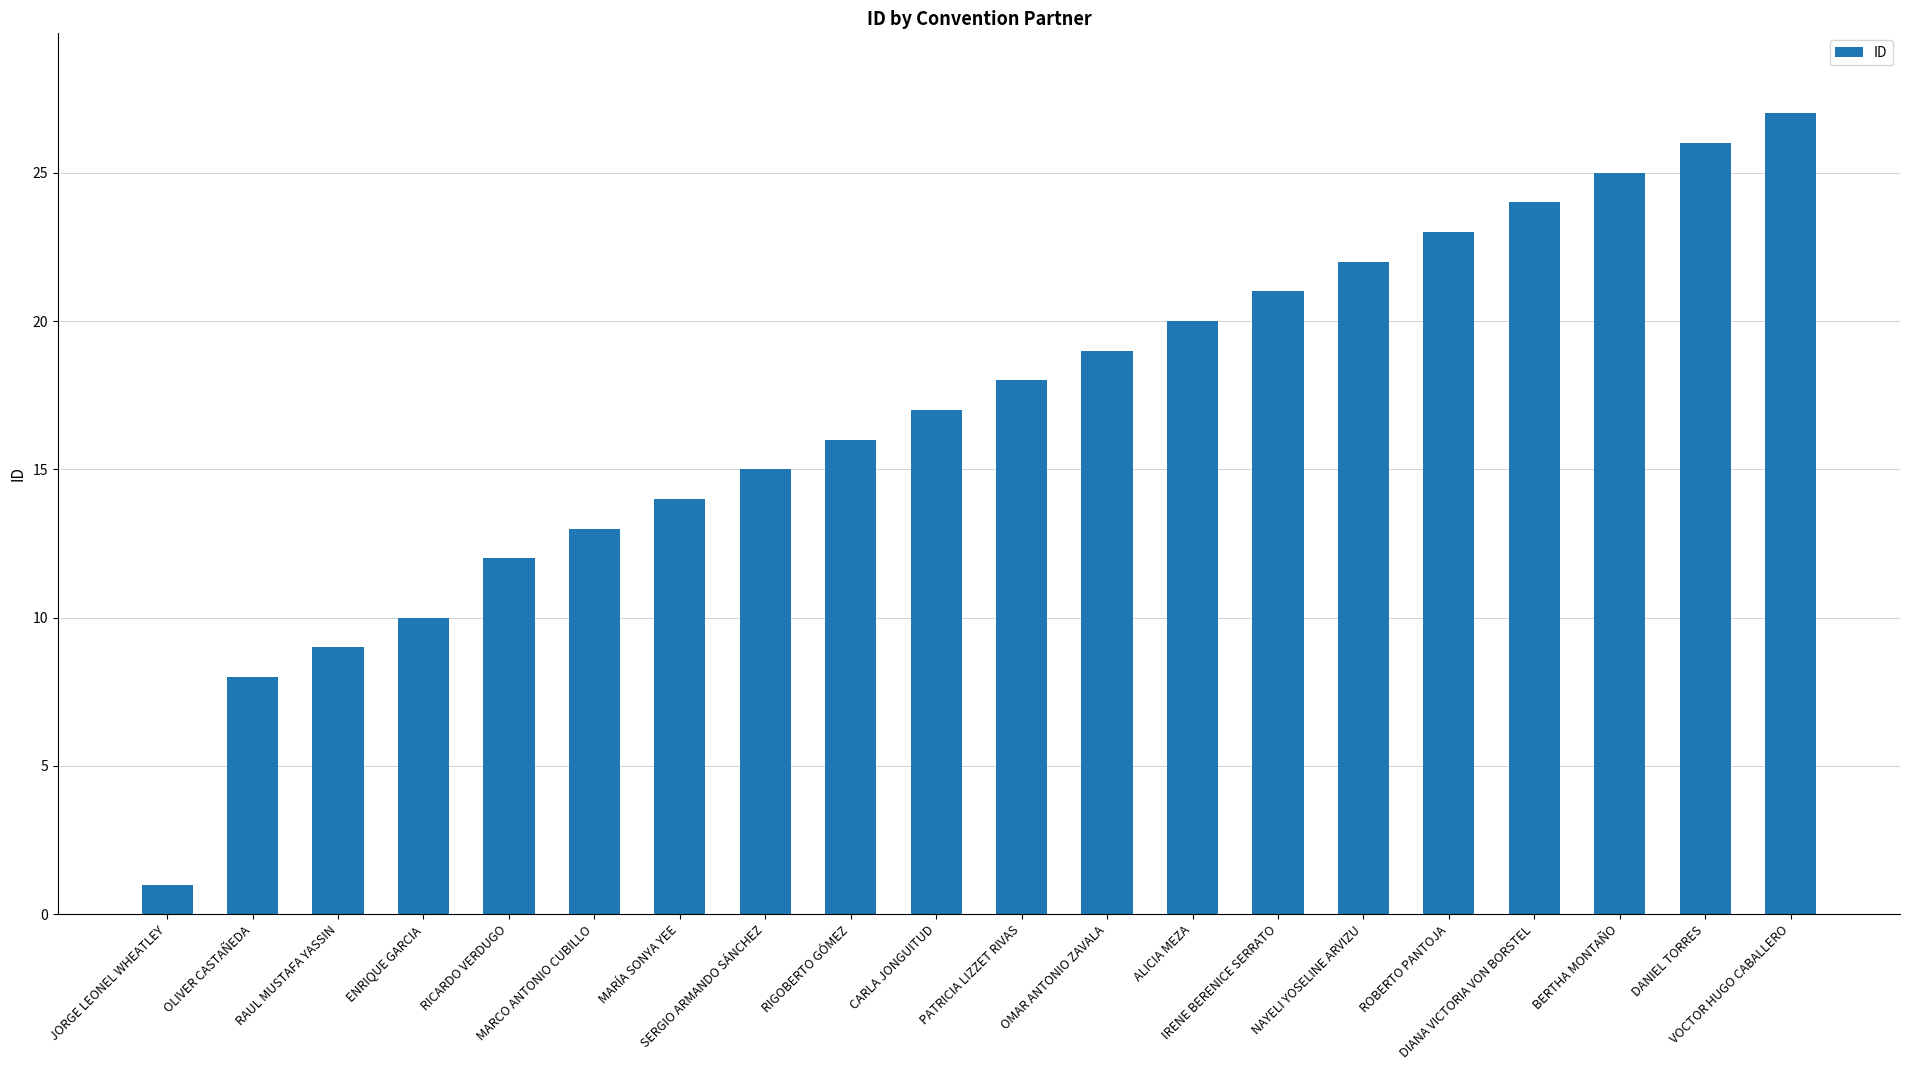

What is the label of the 9th bar from the right?

OMAR ANTONIO ZAVALA